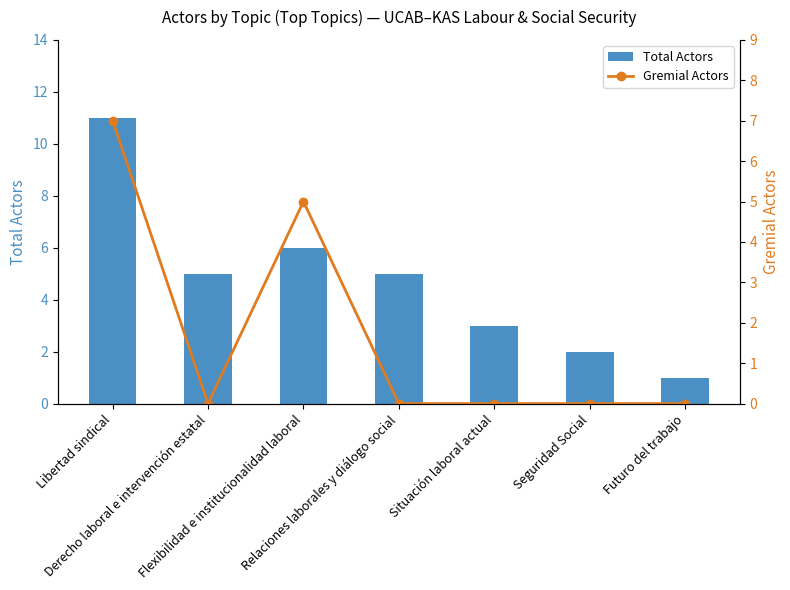

What is the value of the Gremial Actors bar at the 1st from the left?

7